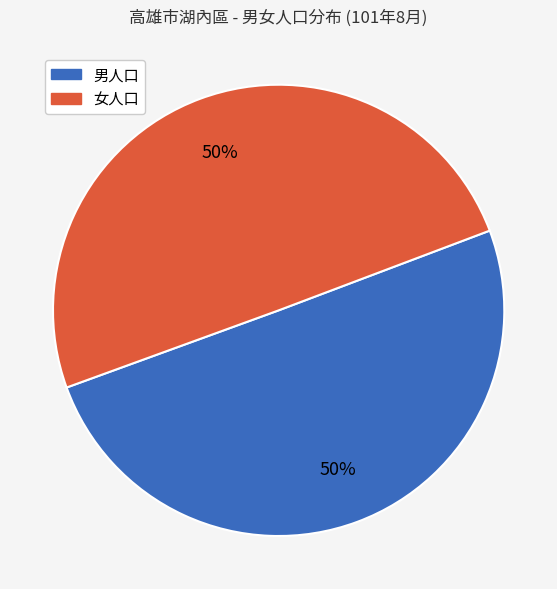

To the nearest percent, what is the average slice percentage?

50%